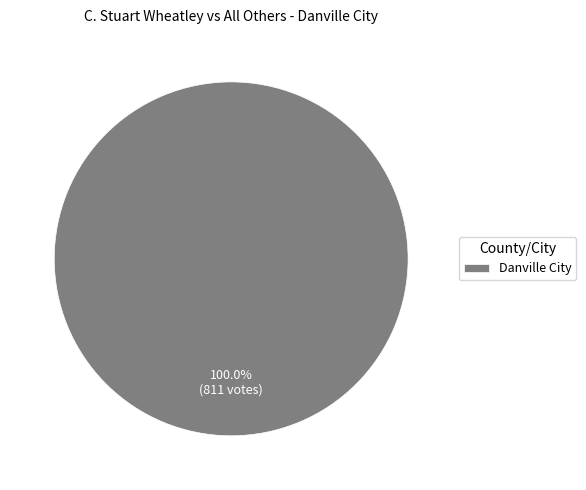

Does Danville City account for over 50% of the chart?

Yes